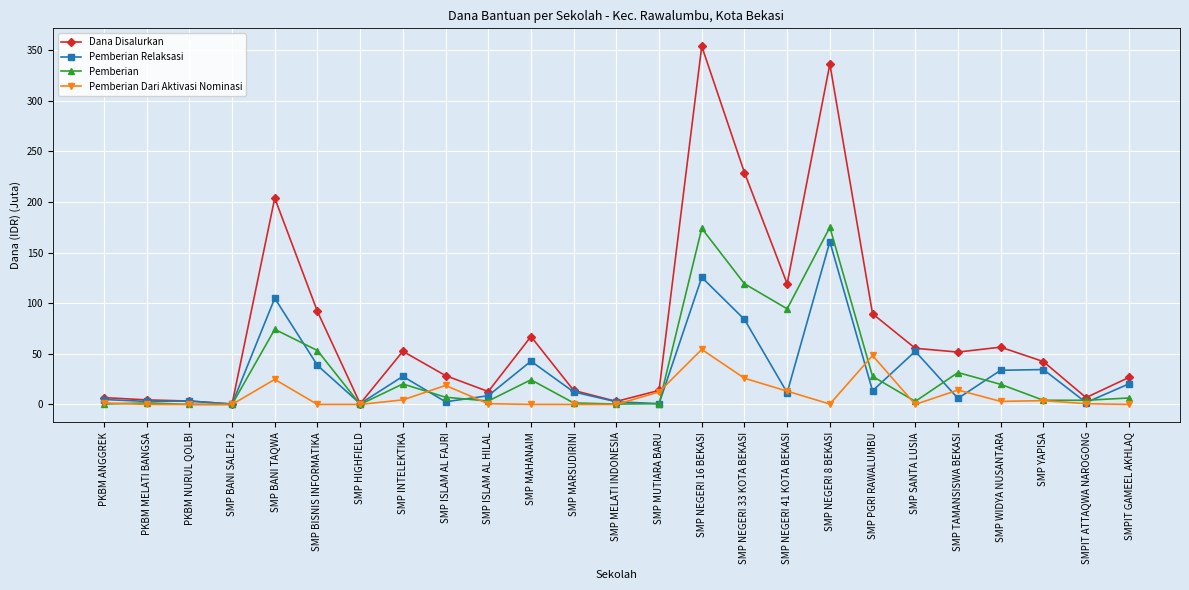

What is the greatest value displayed?

354.0